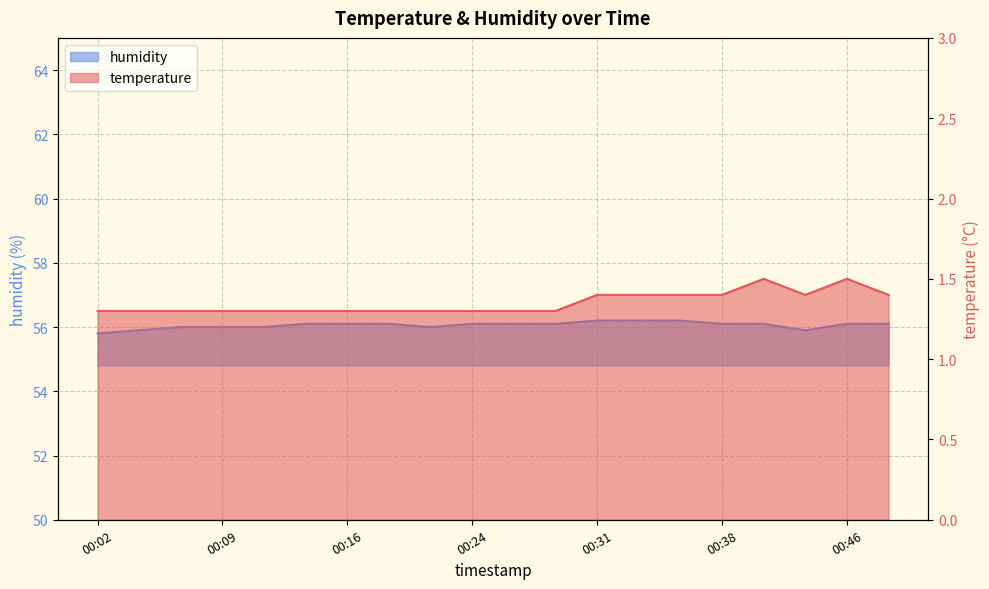

Reading right to left, list all the values displayed in this chart.

temperature: 1.4	1.5	1.4	1.5	1.4	1.4	1.4	1.4	1.3	1.3	1.3	1.3	1.3	1.3	1.3	1.3	1.3	1.3	1.3	1.3
humidity: 56.1	56.1	55.9	56.1	56.1	56.2	56.2	56.2	56.1	56.1	56.1	56.0	56.1	56.1	56.1	56.0	56.0	56.0	55.9	55.8